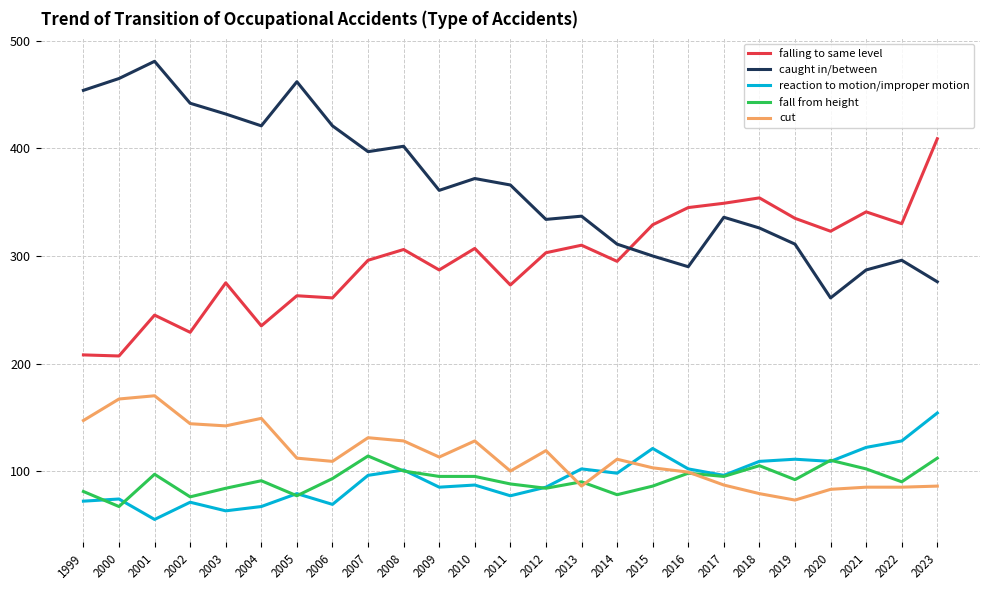

Which category has the highest value across all series?

2001